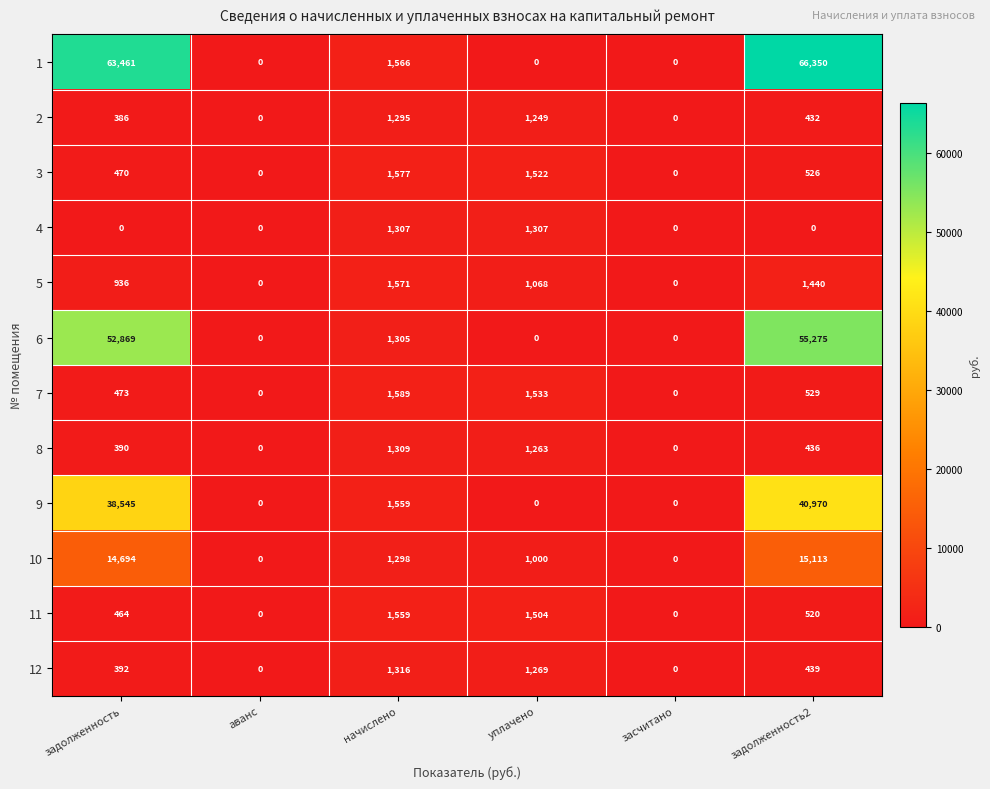

True or false: 2 has a value of 1295 at начислено.

True